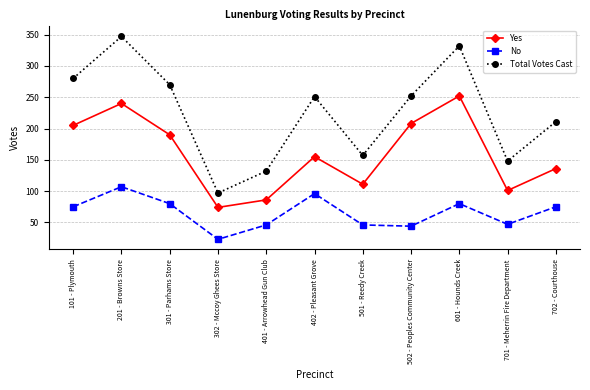

What is the sum of all Yes values?

1758